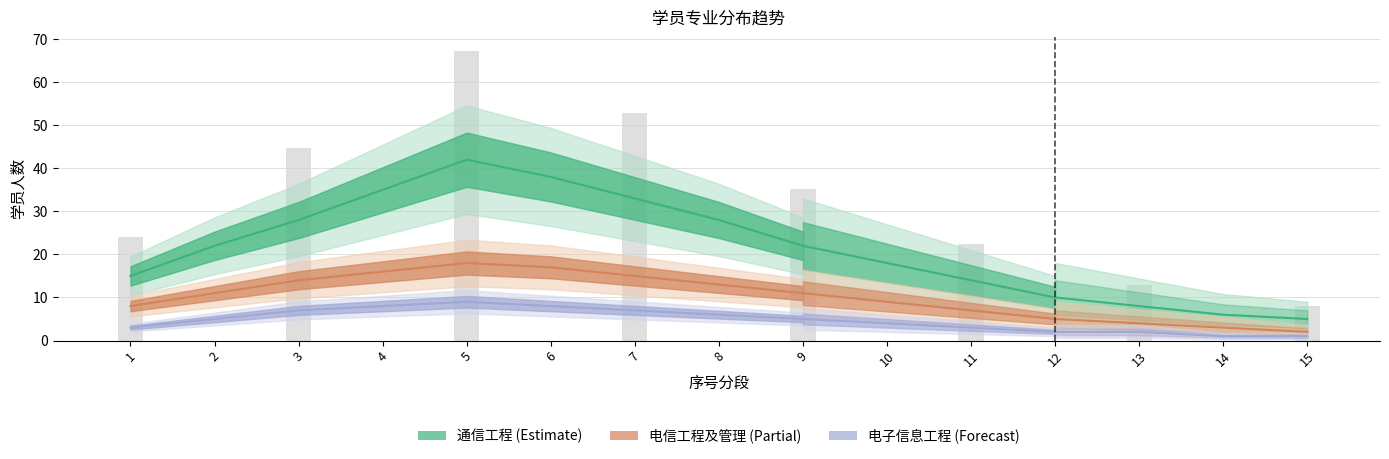

At which label does 电子信息工程 reach its peak?

5